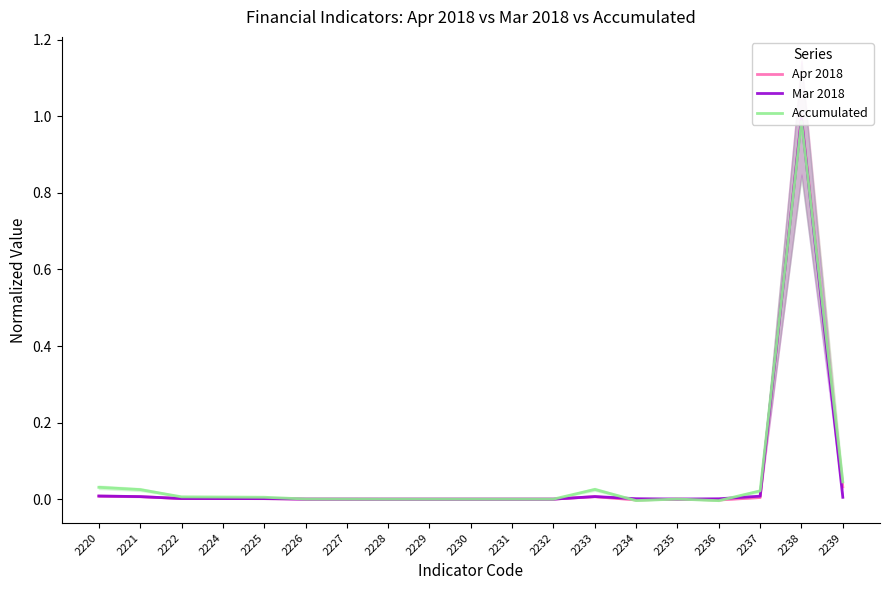

What is the difference between the Accumulated values at 2238 and 2229?

1.0